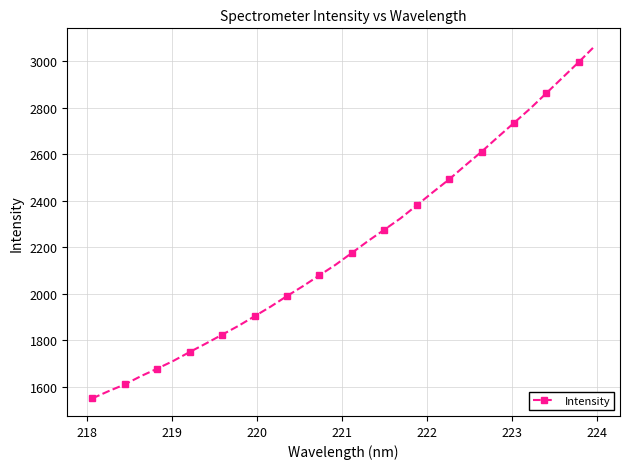

True or false: the data has more than 2 interior local peaks.

False